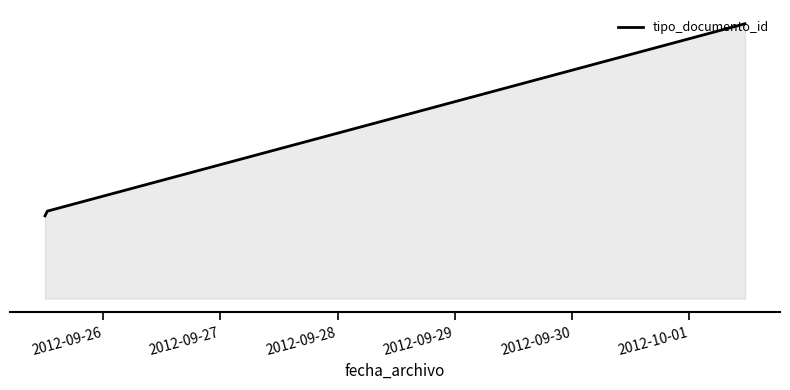

Does the chart display data point markers on the line(s)?

No